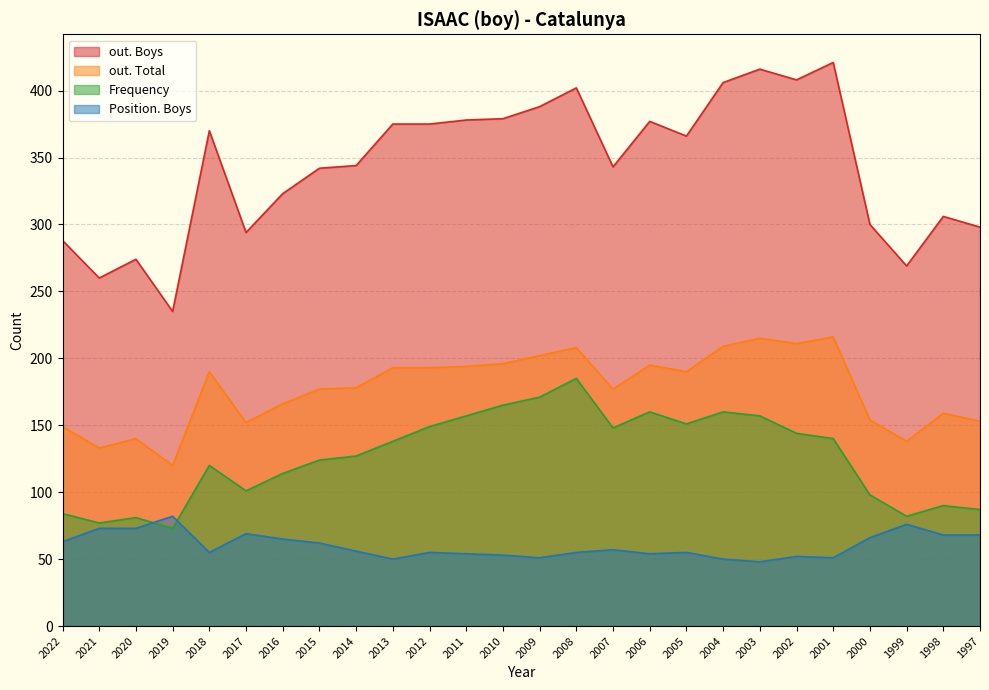

How many lines are shown in the chart?

4